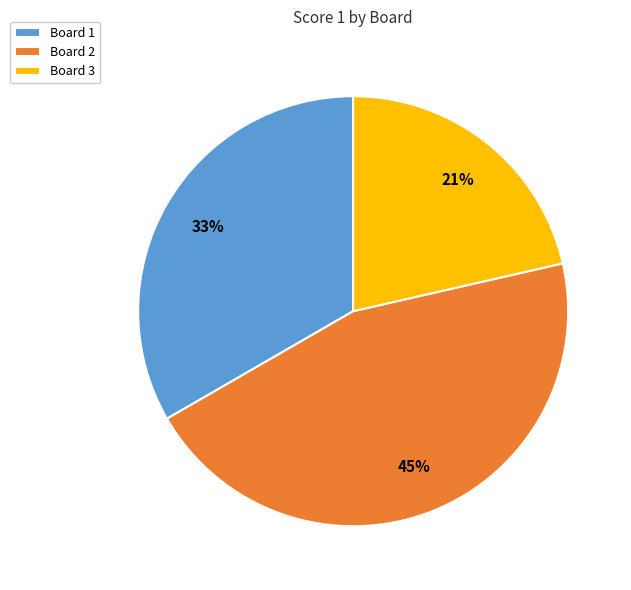

Is it true that Board 2 is 45% of the pie?

True